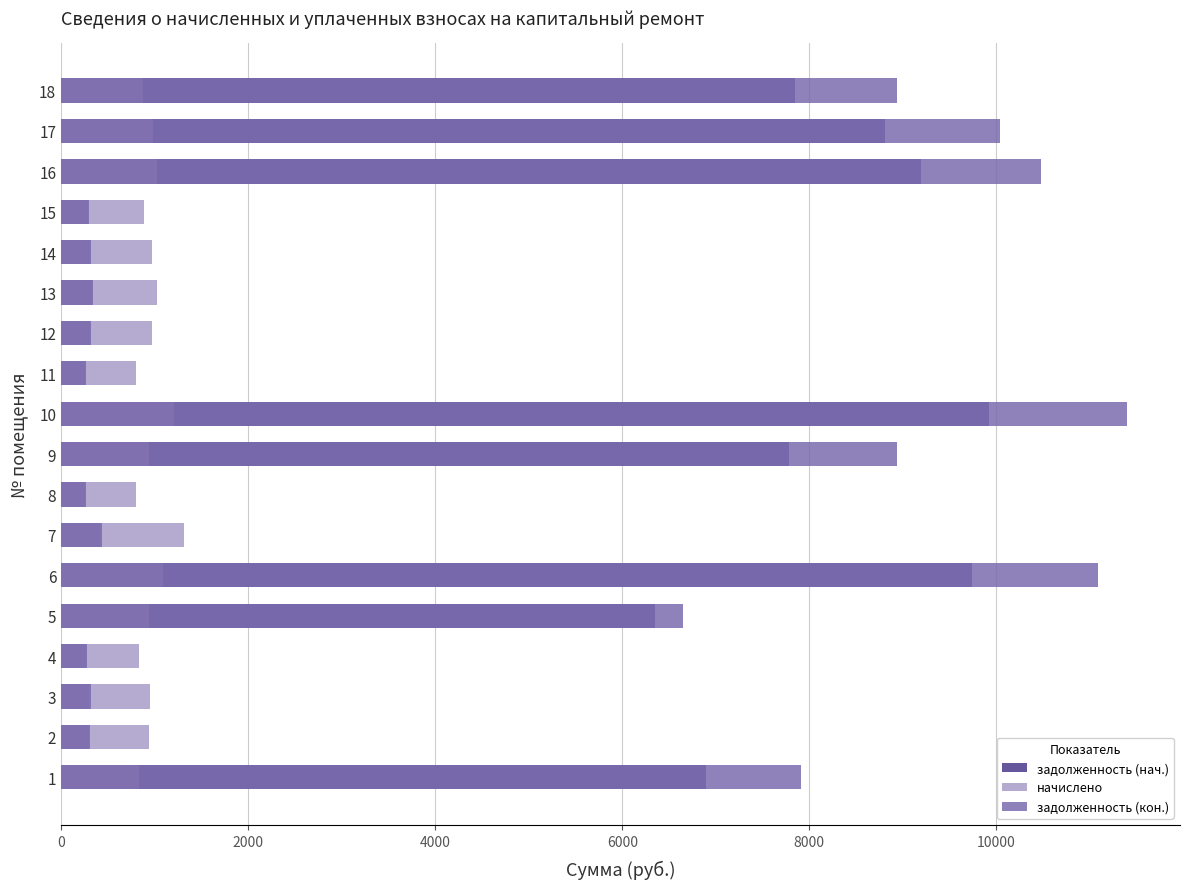

How many values in the начислено series exceed 950?

9